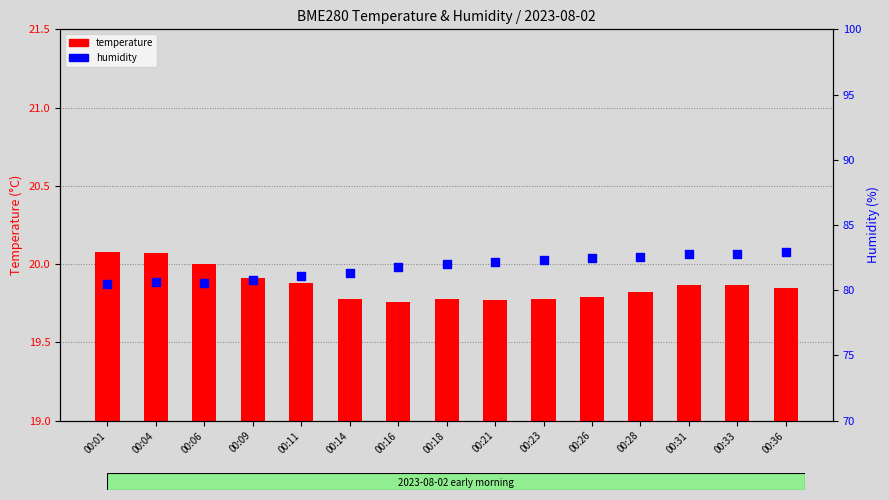

Which series reaches the maximum Y coordinate?

humidity